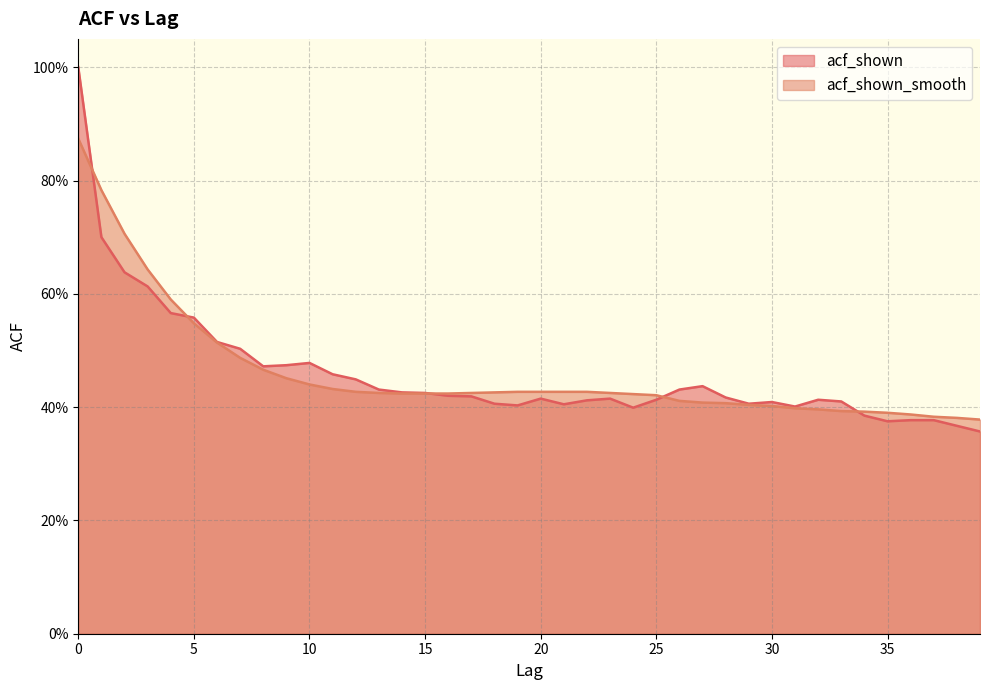

What is the total value across all series at 35?

0.8